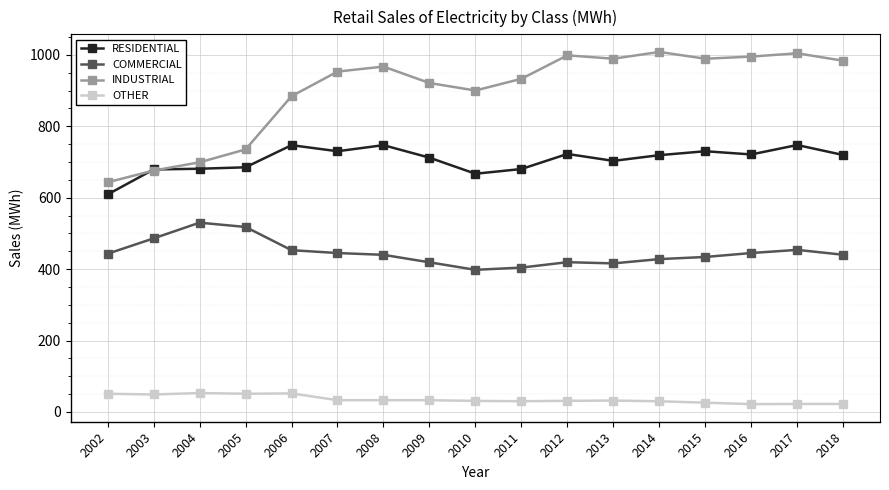

True or false: OTHER and COMMERCIAL intersect in this chart.

False